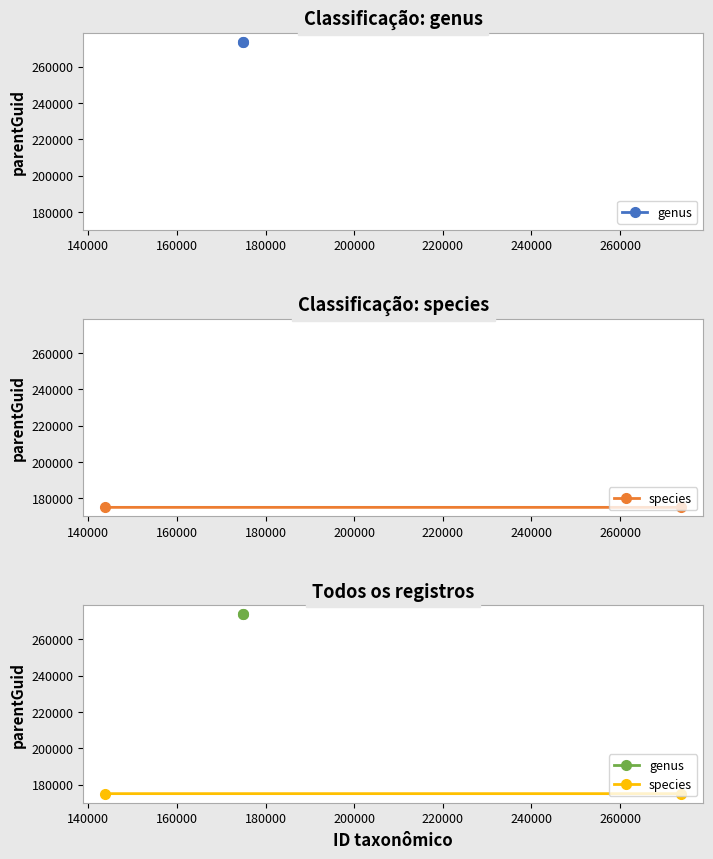

True or false: species has a value of 86098 at 140000.

False